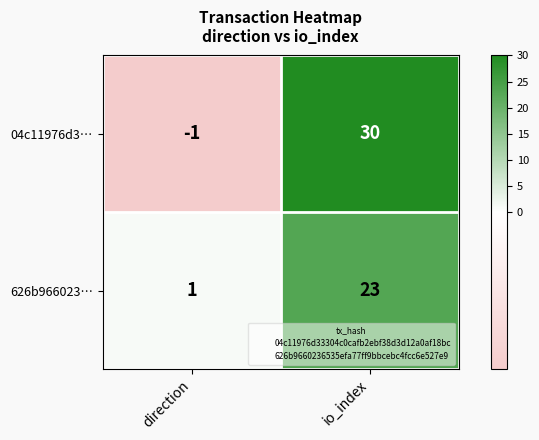

Is the value of 626b966023… at io_index greater than the value of 04c11976d3… at io_index?

No